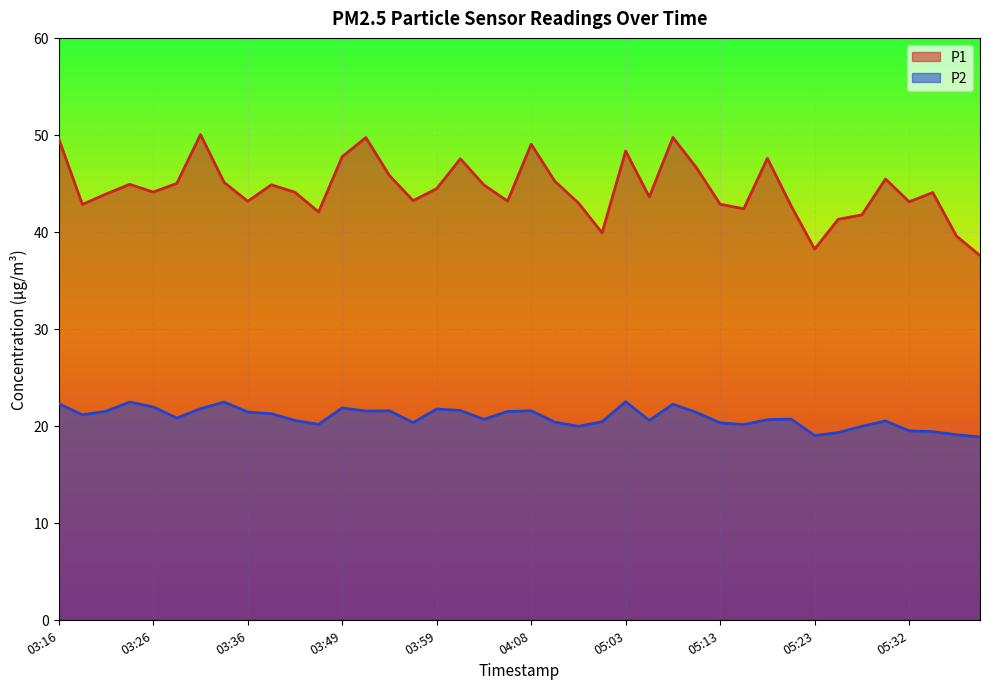

Does the chart display data point markers on the line(s)?

No